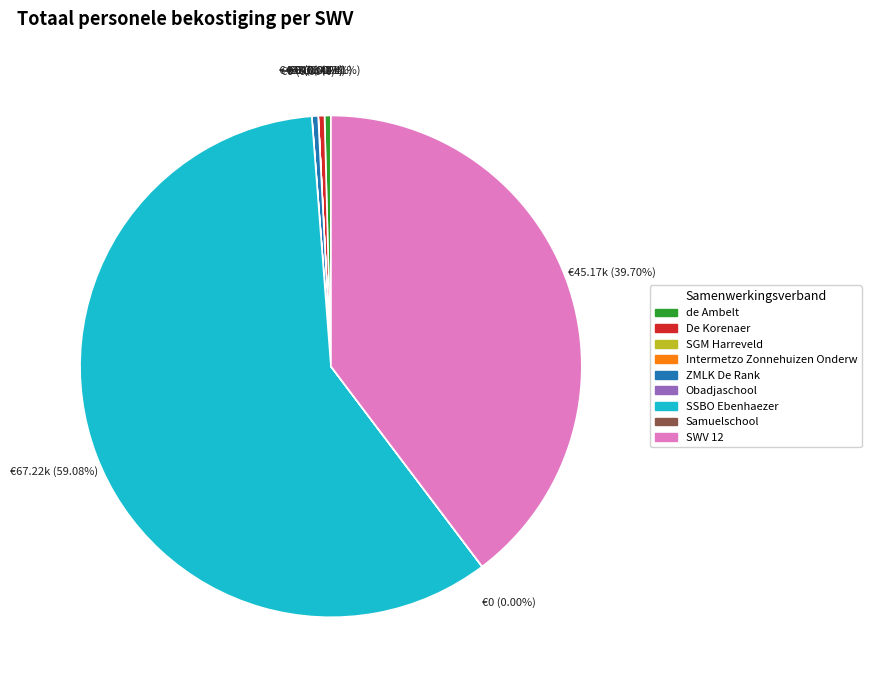

Which category has the biggest portion of the pie?

SSBO Ebenhaezer